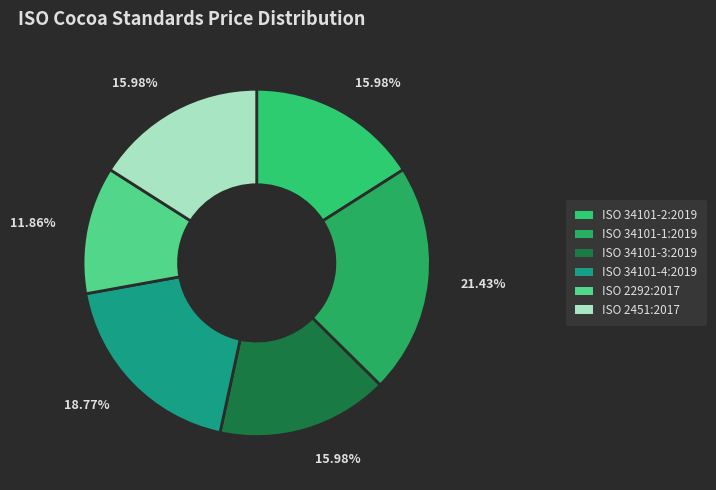

How many slices are in this pie chart?

6